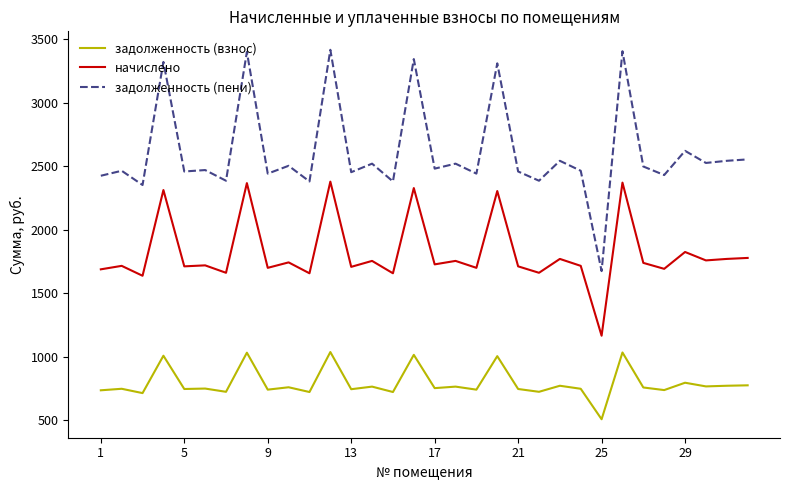

Which series has the largest range (max minus min)?

задолженность (пени)